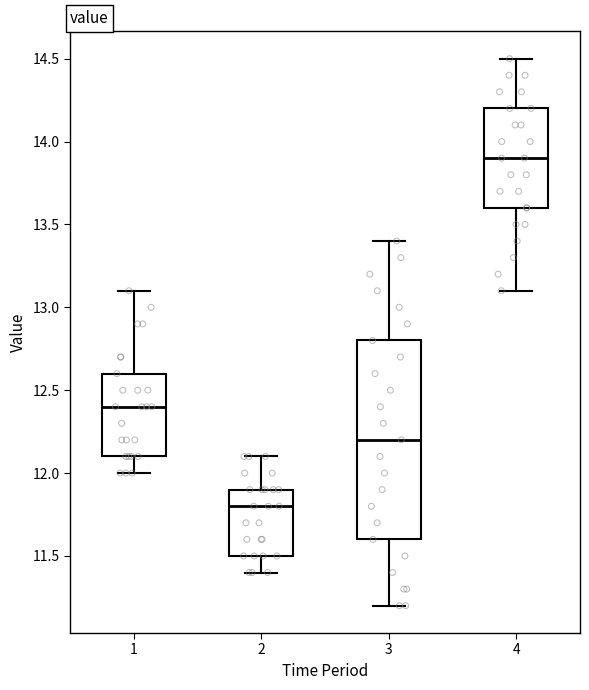

Which box has the lowest median line?

2